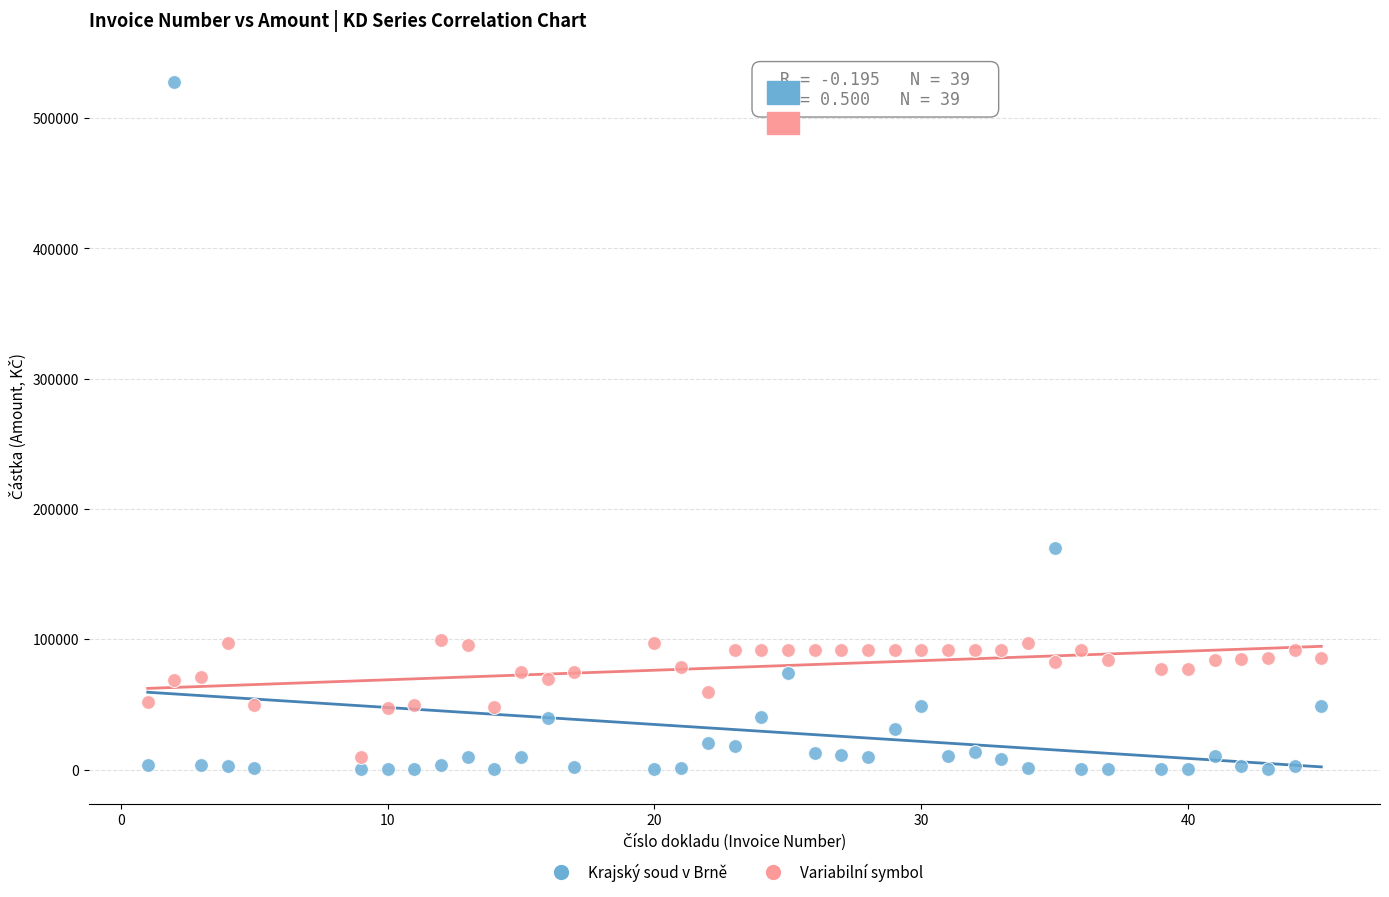

Across all data points, what is the range of Y values (max minus min)?

527881.0